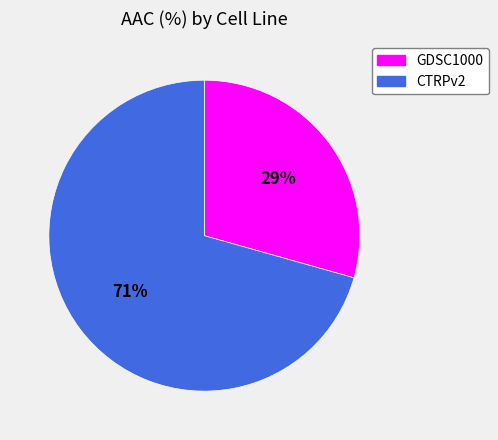

Do CTRPv2 and GDSC1000 together represent more than half of the pie?

Yes